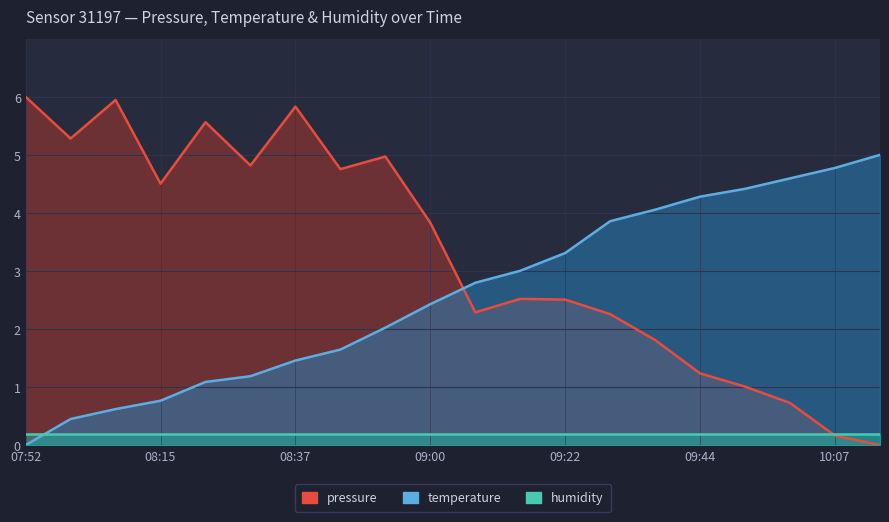

Read the temperature value at 08:52.

2.0